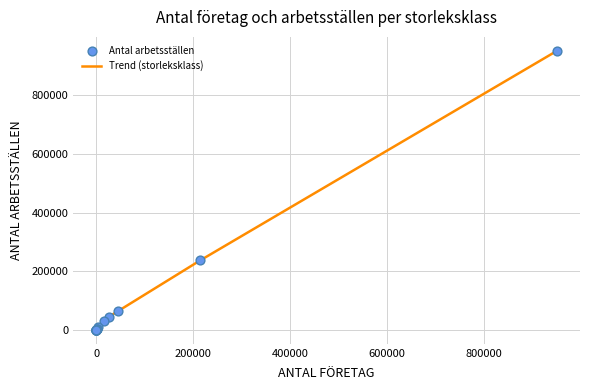

What is the greatest value displayed?

952000